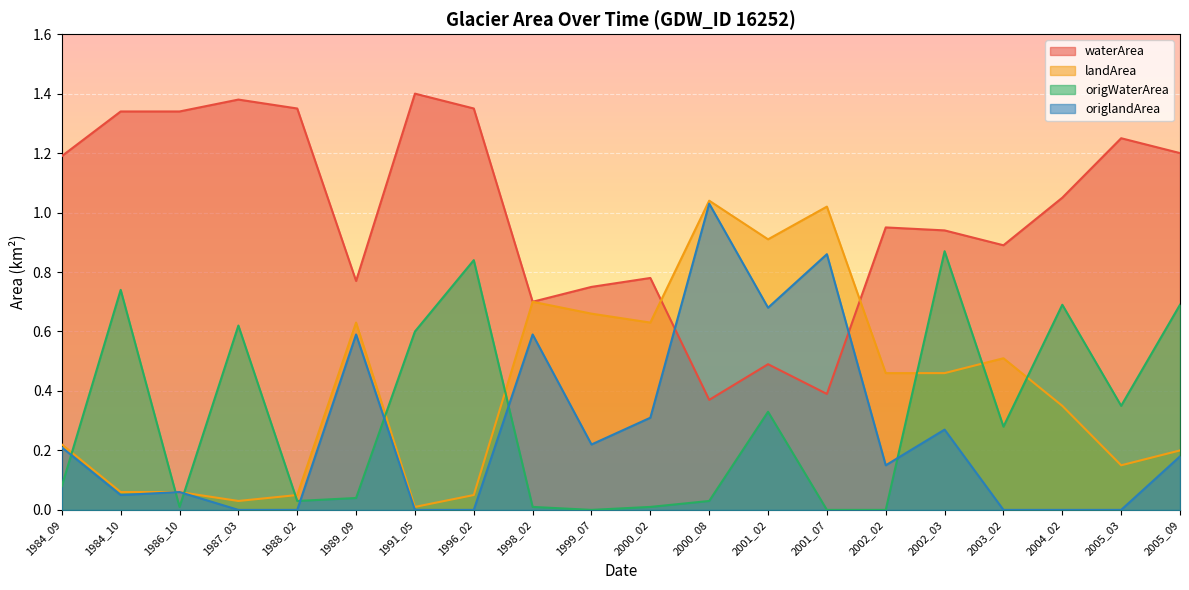

What is the value of the origWaterArea point at the 18th from the left?

0.7